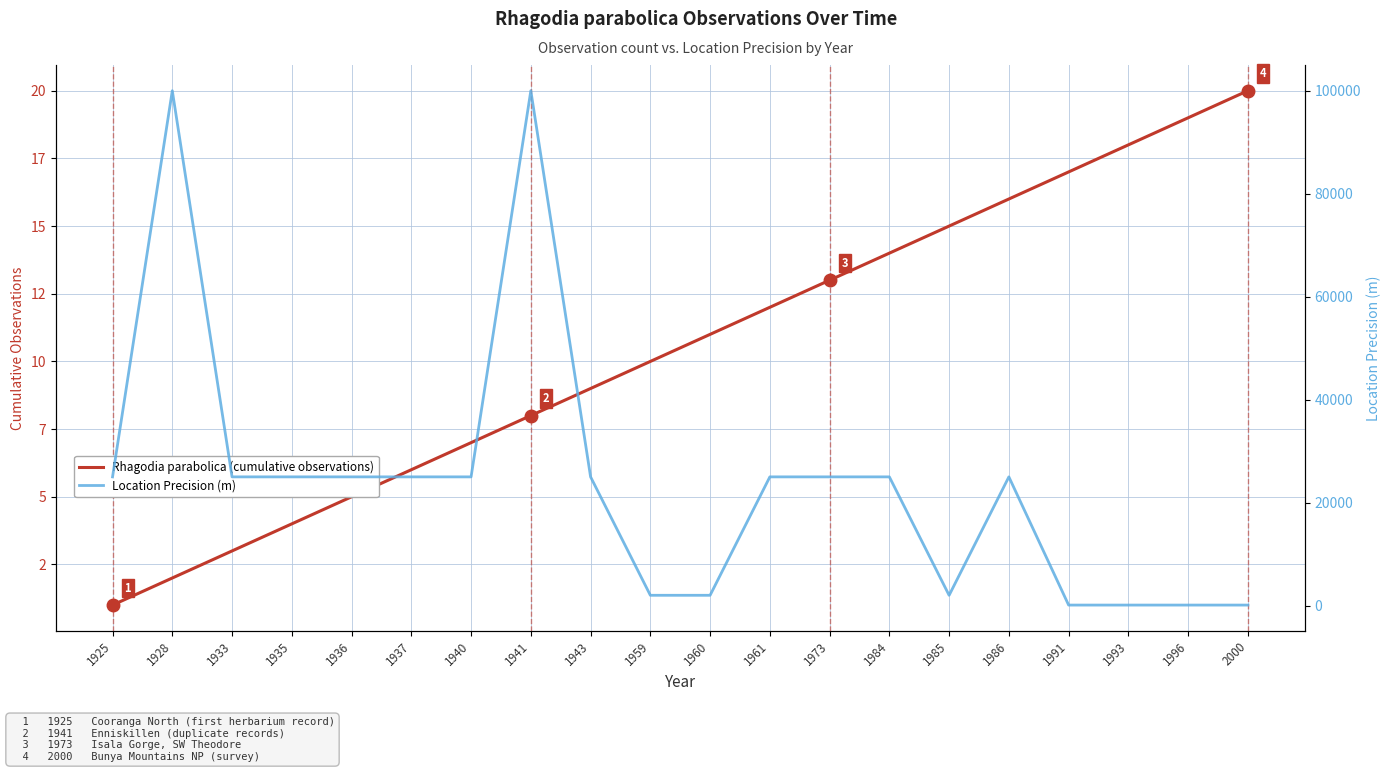

At which label is Rhagodia parabolica (cumulative observations) closest to 10?

1959